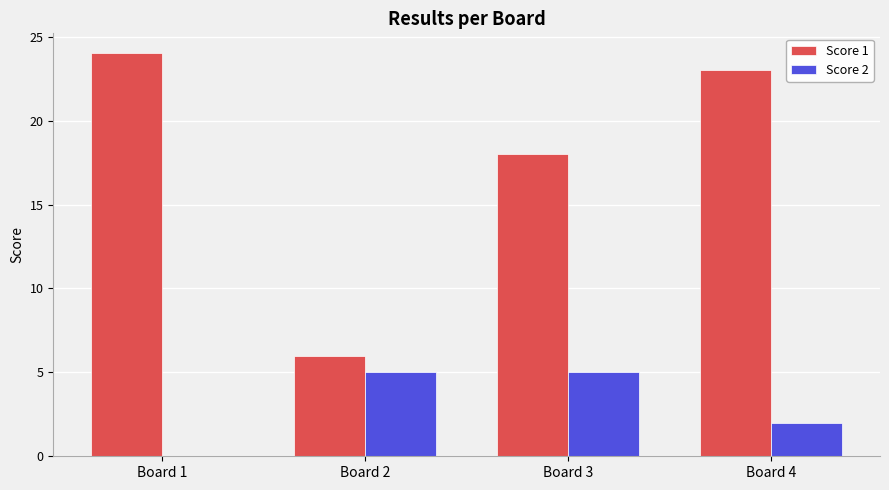

The value of Score 1 at Board 4 is 23. True or false?

True